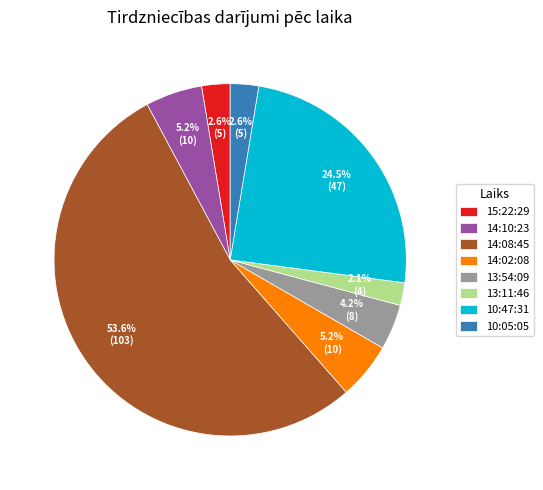

Which slice is the smallest?

13:11:46